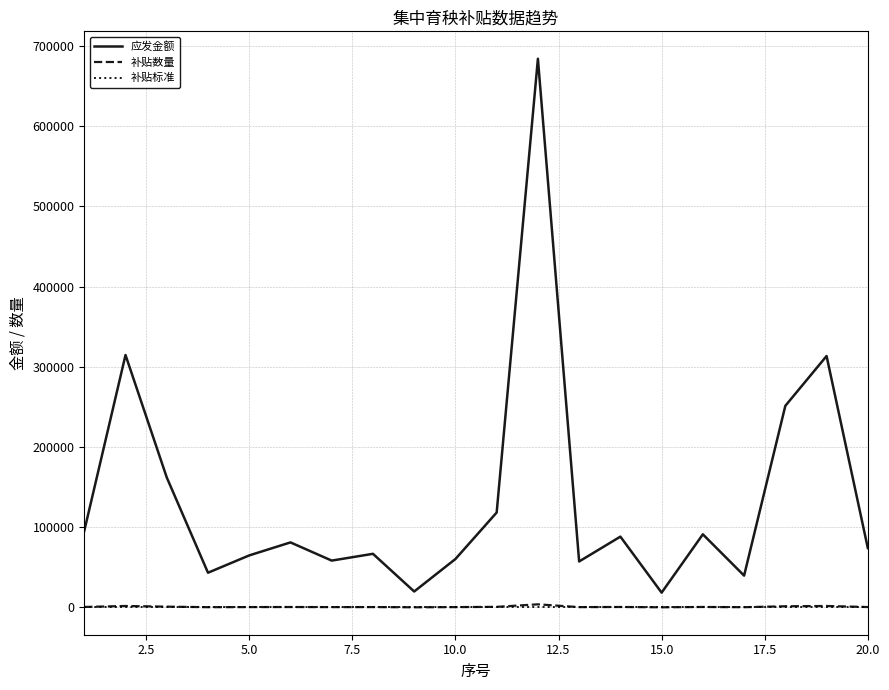

Which series has the largest range (max minus min)?

应发金额